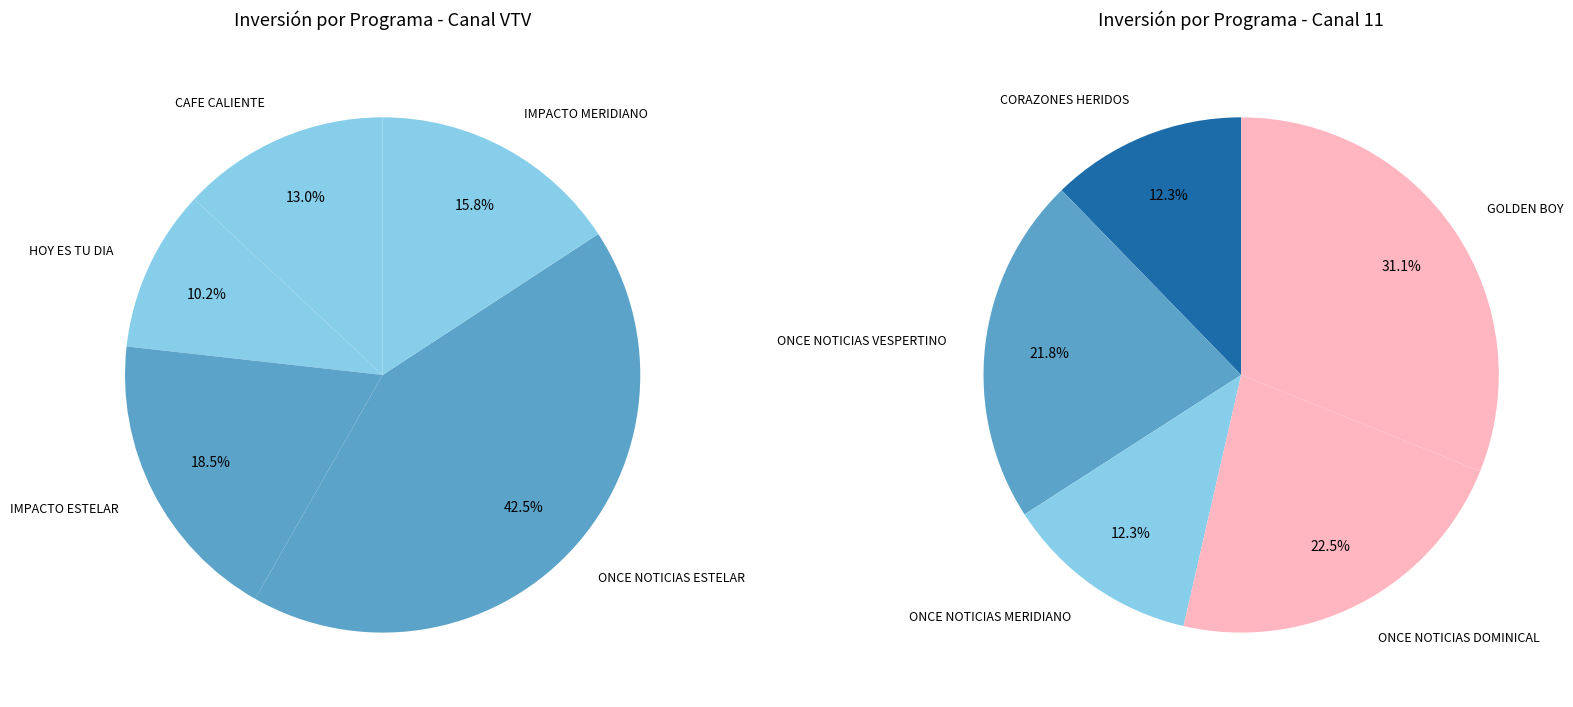

What is the change in value from CORAZONES HERIDOS to ONCE NOTICIAS VESPERTINO?

+8960